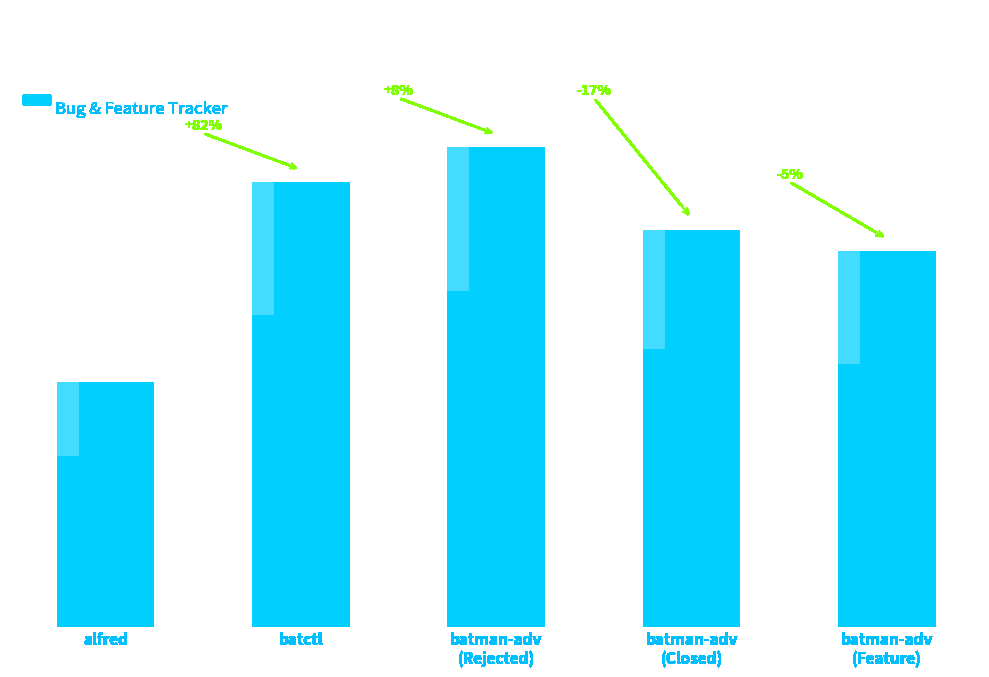

List the labels in order of value, largest first.

batman-adv
(Rejected), batctl, batman-adv
(Closed), batman-adv
(Feature), alfred